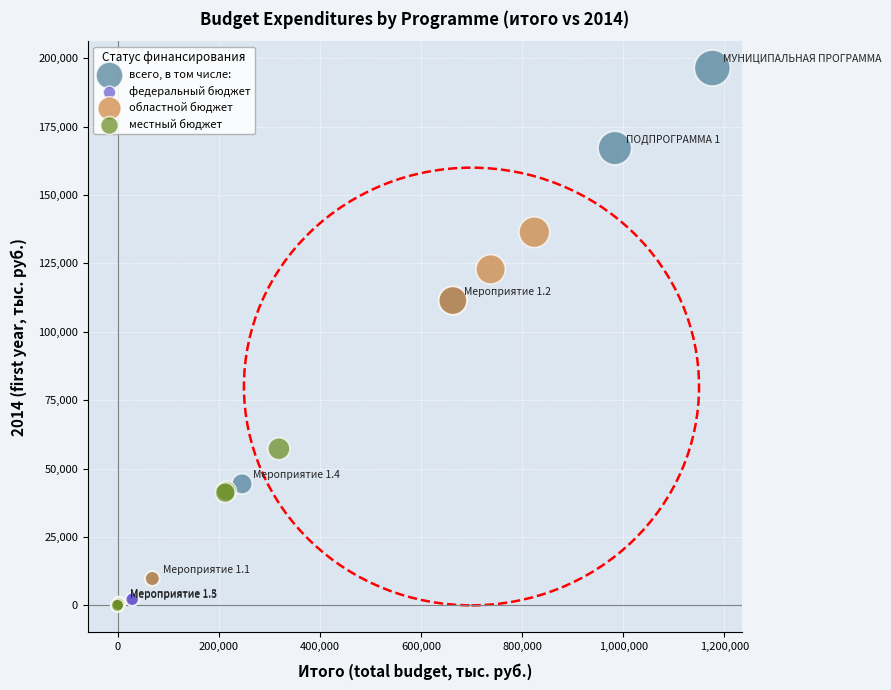

What are all the series names shown in the legend?

всего, в том числе:, федеральный бюджет, областной бюджет, местный бюджет